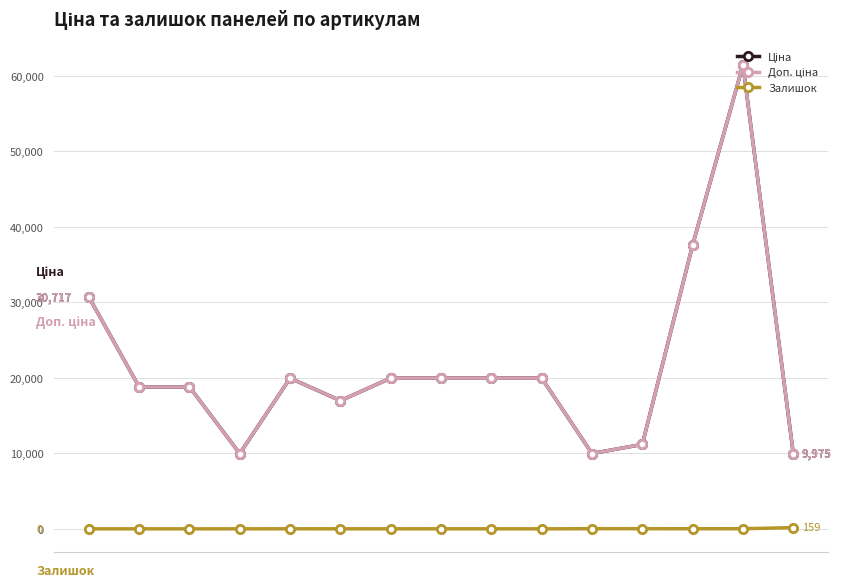

What is the sum of all Залишок values?

238.0